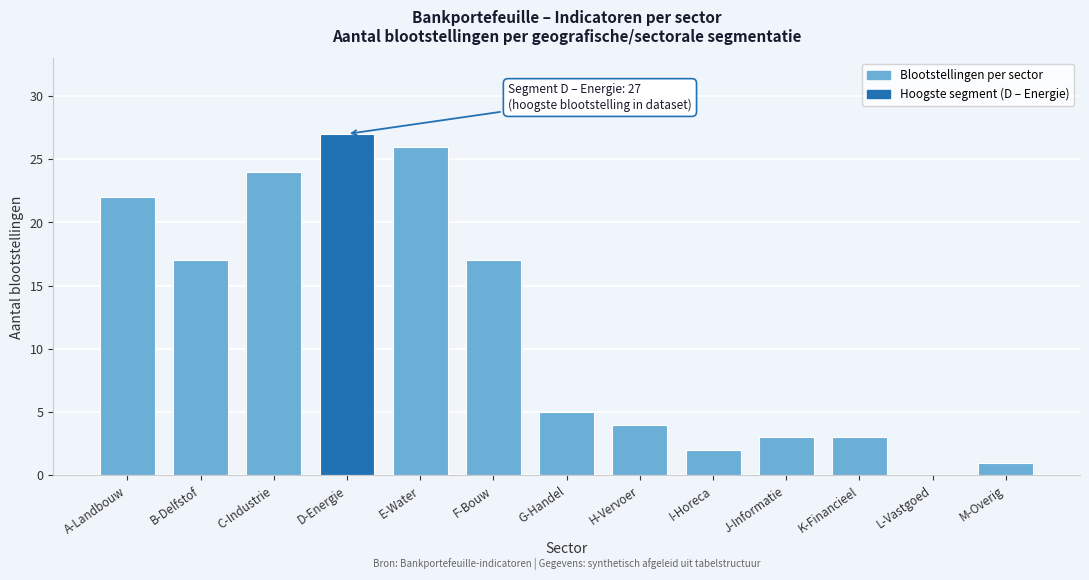

Reading left to right, extract all data points from this chart.

A-Landbouw=22	B-Delfstof=17	C-Industrie=24	D-Energie=27	E-Water=26	F-Bouw=17	G-Handel=5	H-Vervoer=4	I-Horeca=2	J-Informatie=3	K-Financieel=3	L-Vastgoed=0	M-Overig=1